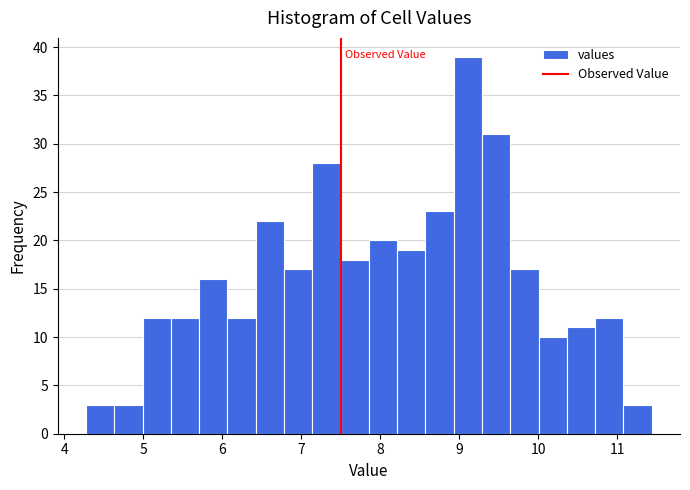

Around what value on the x-axis is the tallest bar? Give the approximate position of its centre, as read against the axis.

9.1